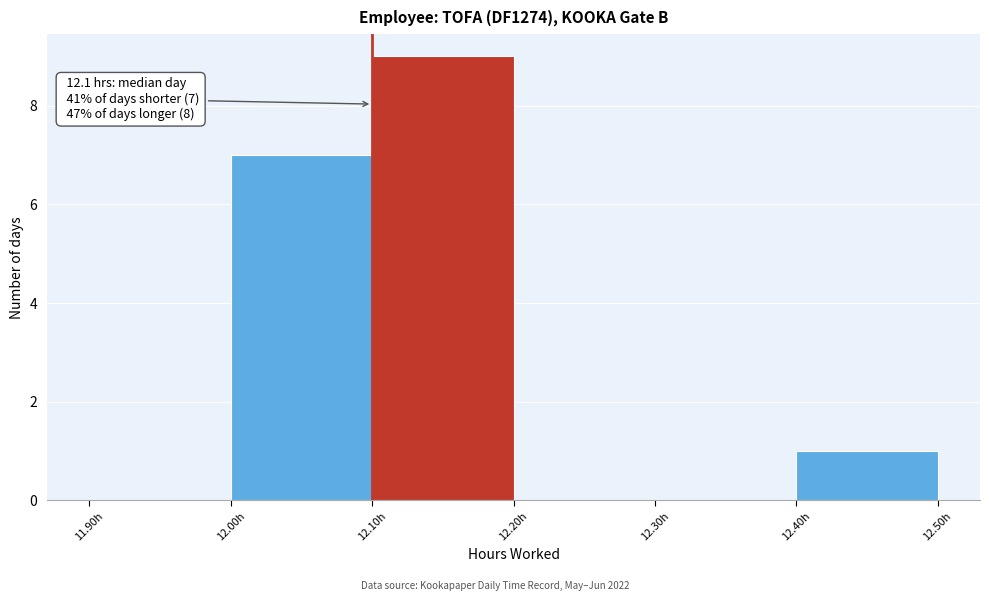

Over which range of the x-axis is the bar tallest?

12.1 to 12.2